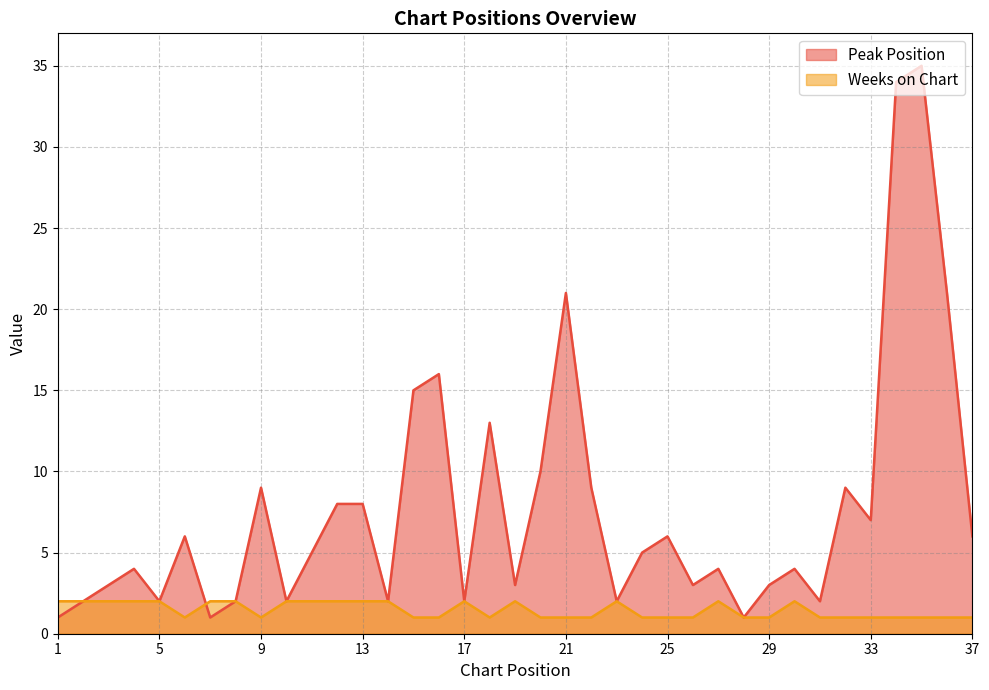

True or false: Weeks on Chart has more than 1 interior local peaks.

True